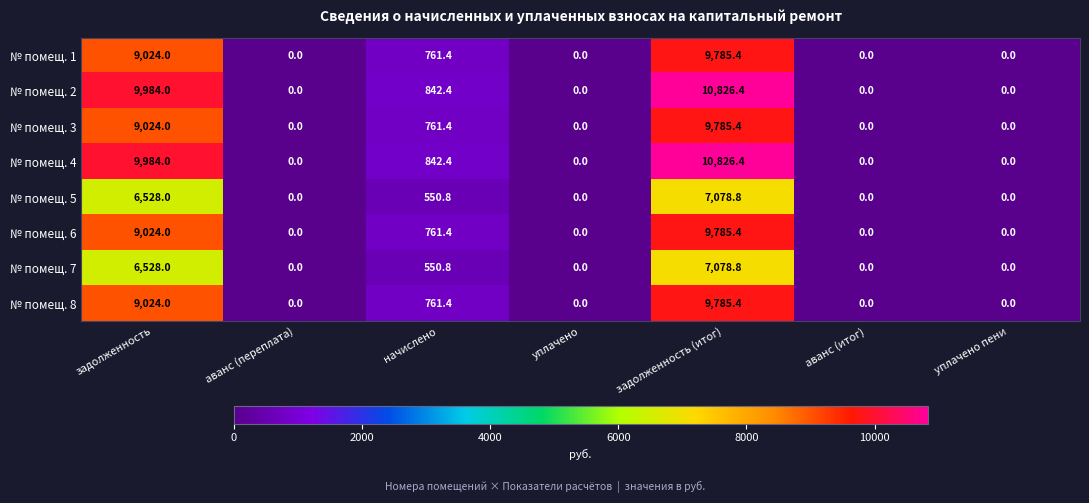

Which category has the highest value in the № помещ. 2 series?

задолженность (итог)